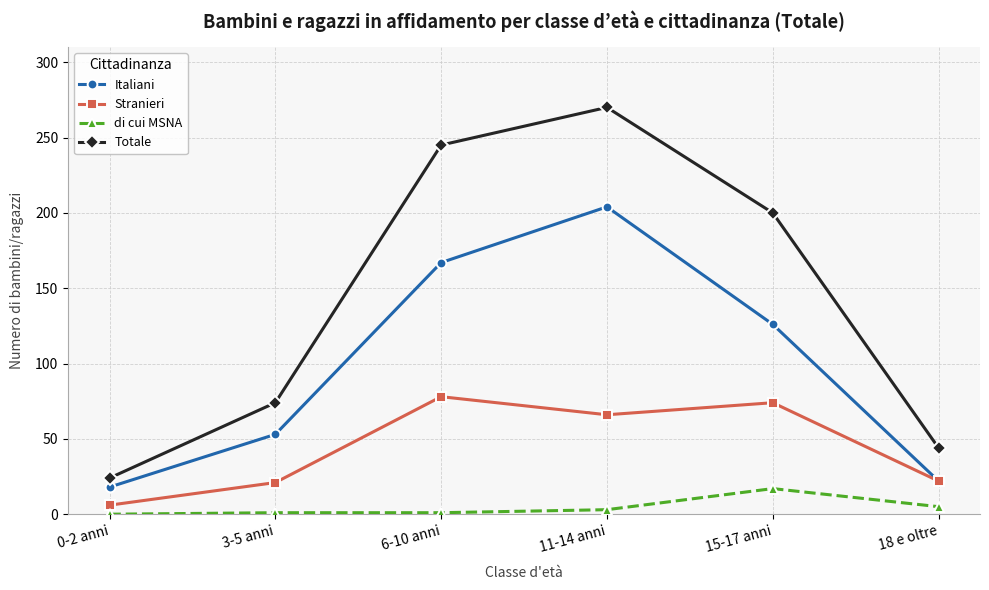

What is the total value across all series at 11-14 anni?

543